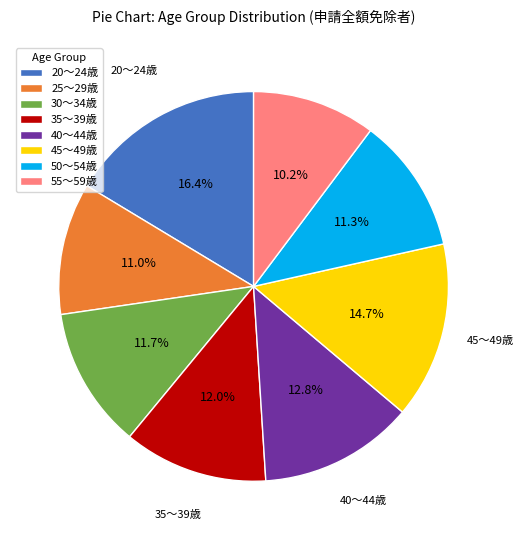

Between 55～59歳 and 25～29歳, which is larger?

25～29歳